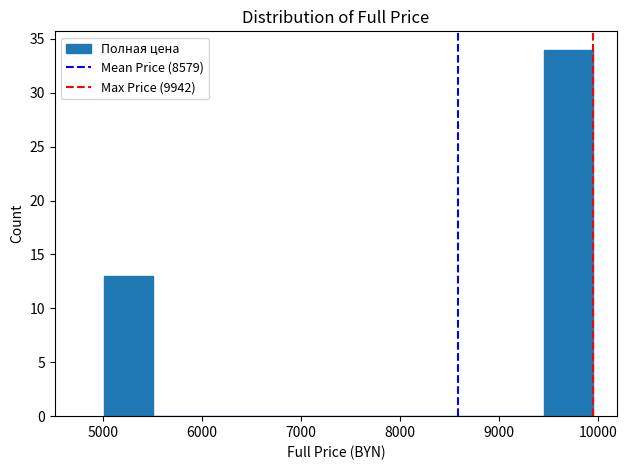

Reading left to right, transcribe this chart: for each bar, give the range it covers on the x-axis and its height. Neither the bar edges nor the heights are printed on the chart, so give them approximately, as read against the axes.

5000 to 5500: 13
5500 to 6000: 0
6000 to 6500: 0
6500 to 7000: 0
7000 to 7500: 0
7500 to 8000: 0
8000 to 8500: 0
8500 to 9000: 0
9000 to 9400: 0
9400 to 9900: 34